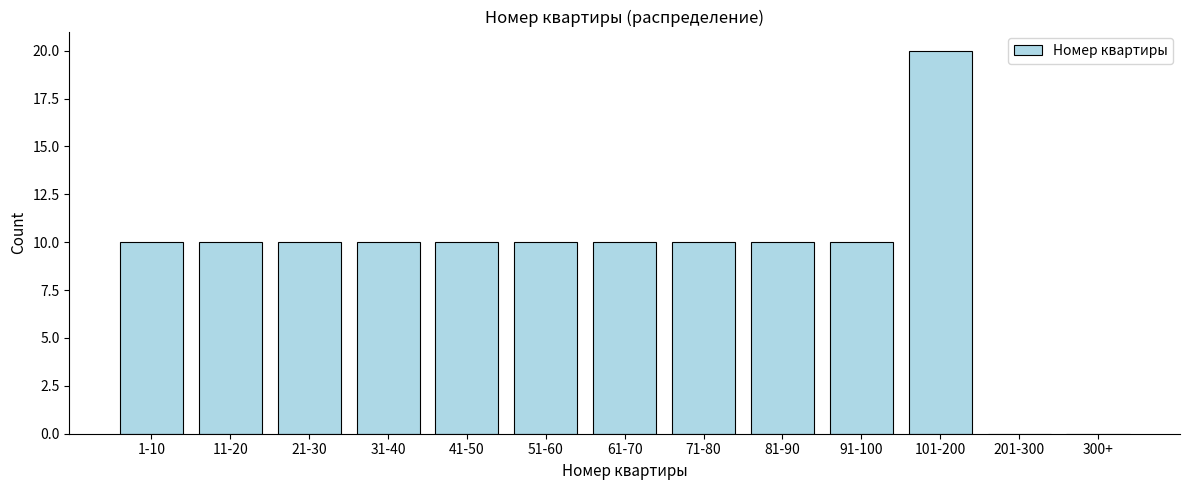

Reading left to right, what are all the values shown in this chart?

1-10=10	11-20=10	21-30=10	31-40=10	41-50=10	51-60=10	61-70=10	71-80=10	81-90=10	91-100=10	101-200=20	201-300=0	300+=0